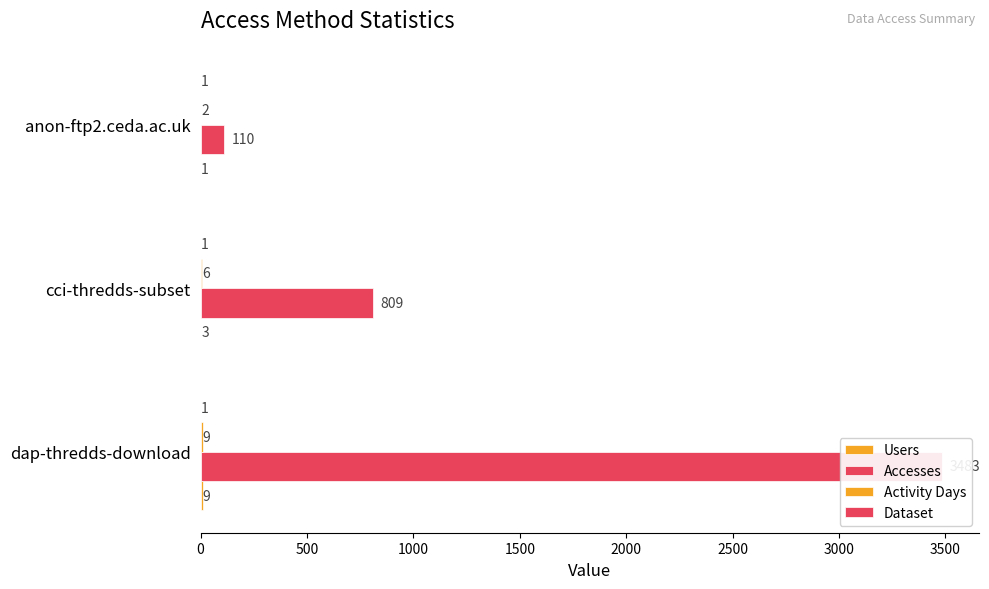

How many data points in Activity Days are less than 6?

1